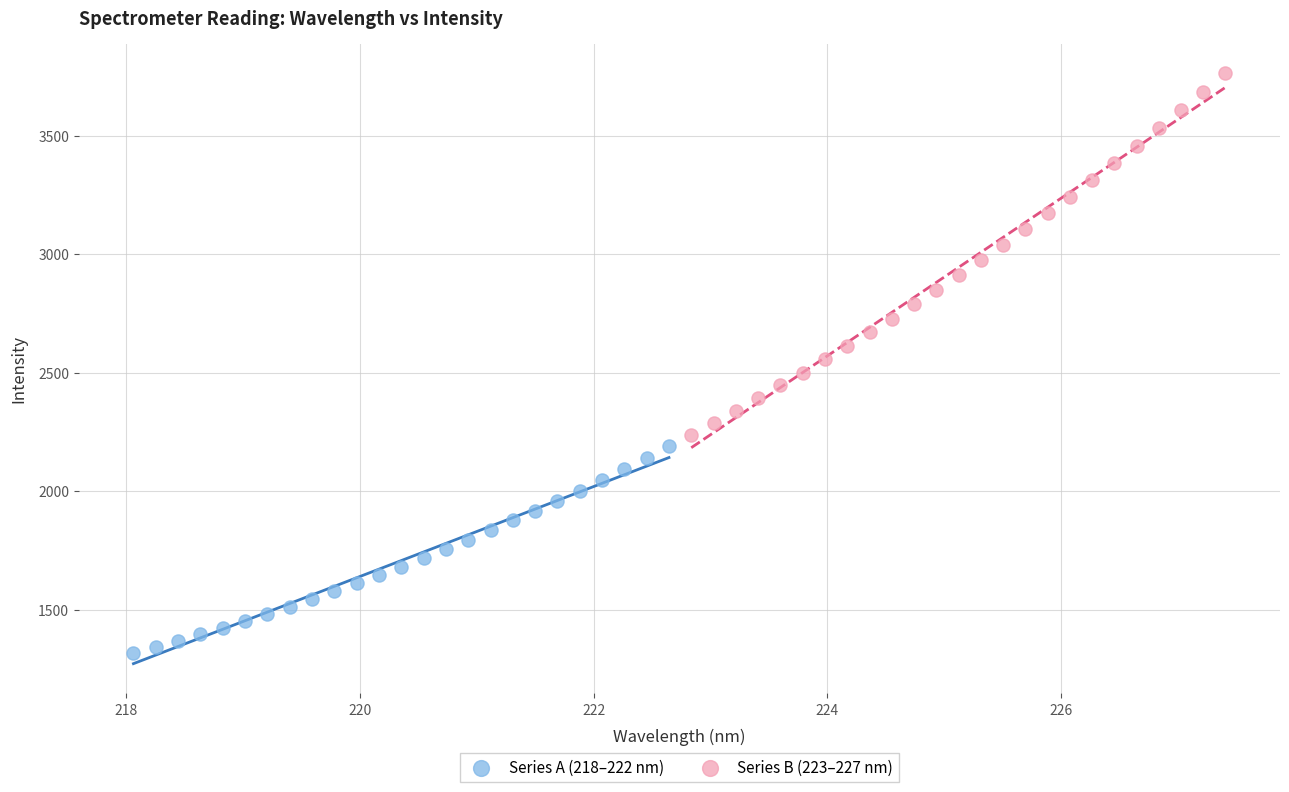

Which series reaches the maximum Y coordinate?

Series B (223–227 nm)